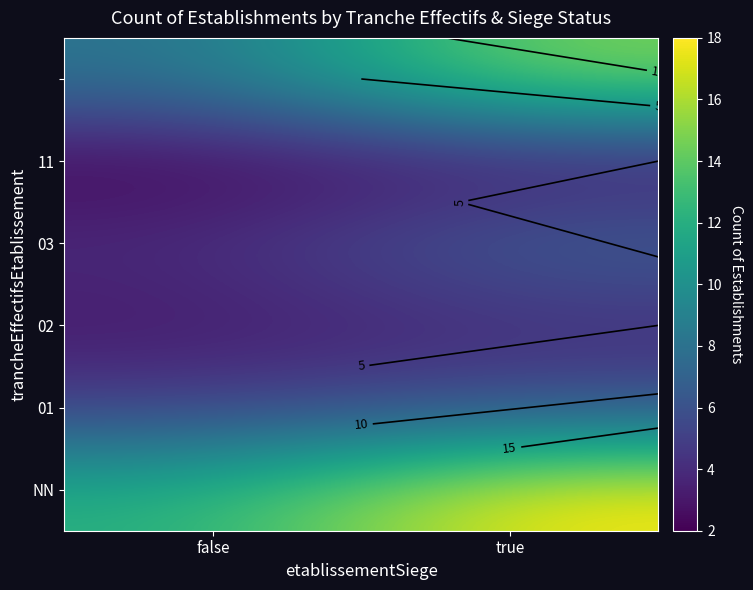

At which category is the sum across all series the highest?

true